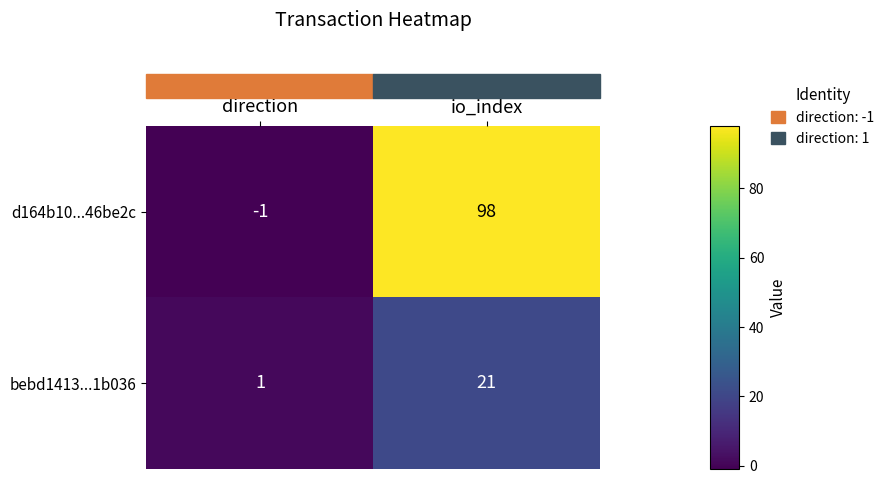

What is the total value across all series at io_index?

119